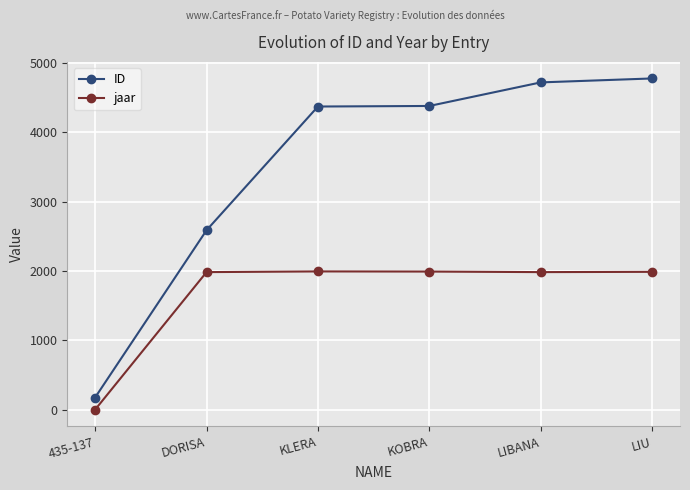

What is the difference between the second highest and minimum values in the jaar series?

1992